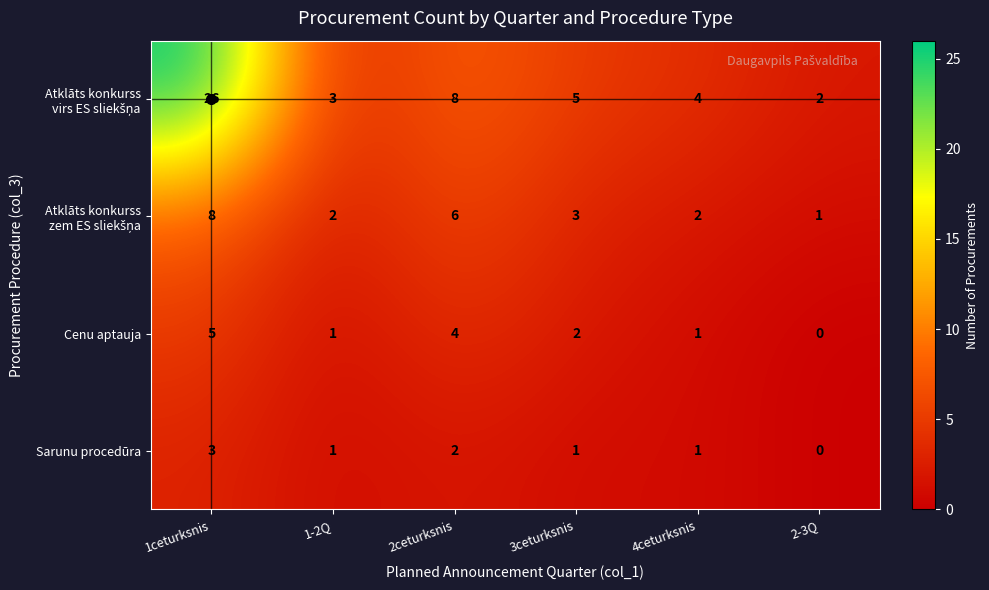

What is the sum of the Cenu aptauja values at 1ceturksnis and 3ceturksnis?

7